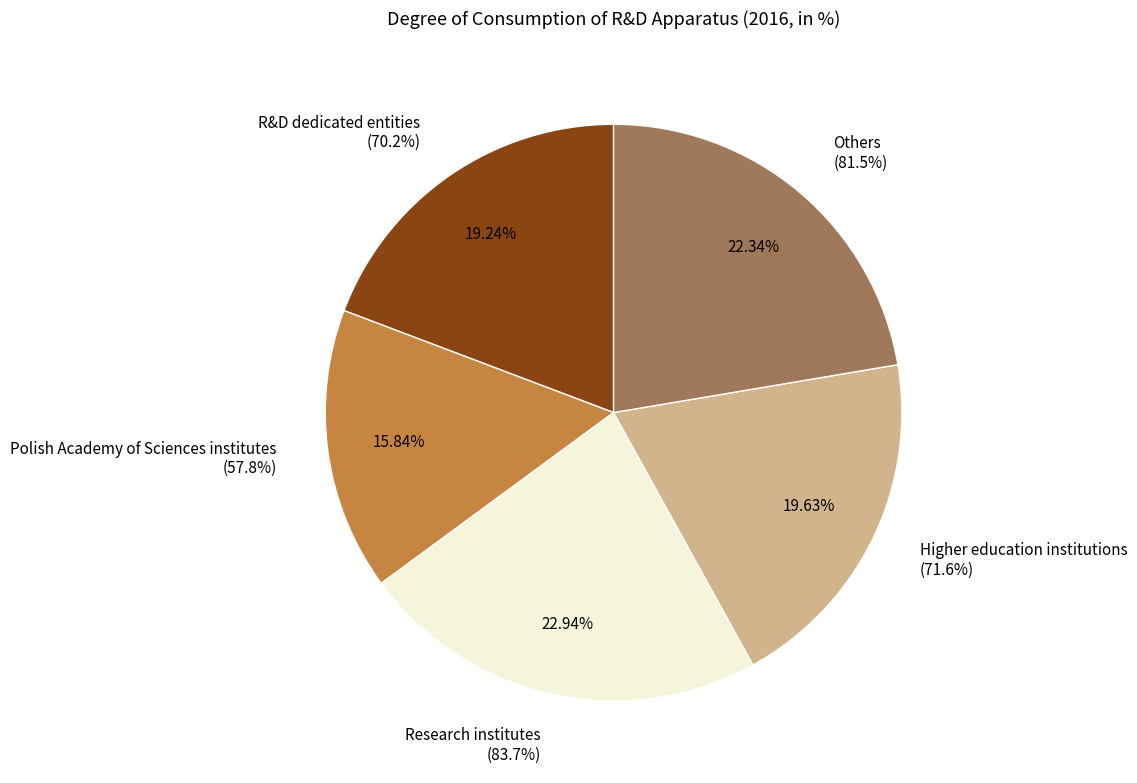

To the nearest percent, what is the combined percentage of R&D dedicated entities and Higher education institutions?

39%